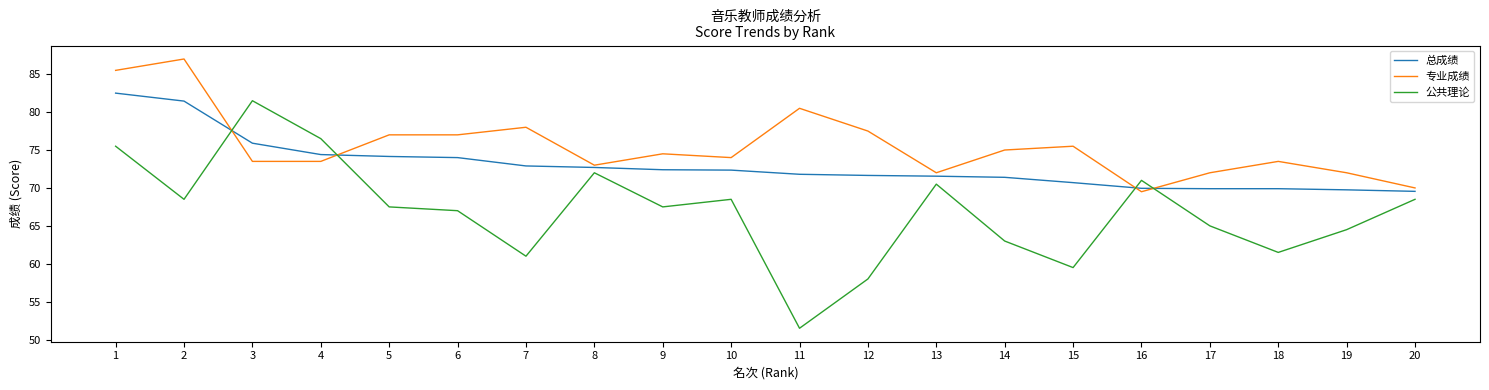

What is the average value of the 专业成绩 series?

75.5